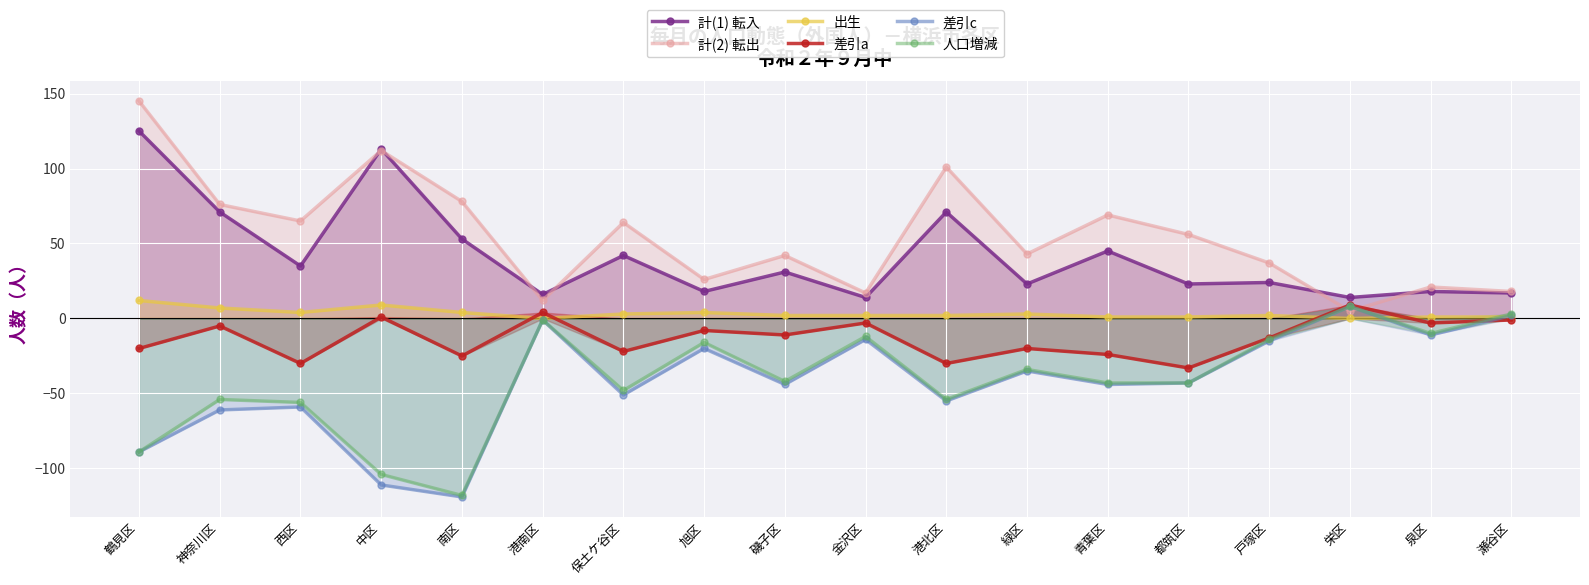

At which label does 計(2) 転出 reach its peak?

鶴見区